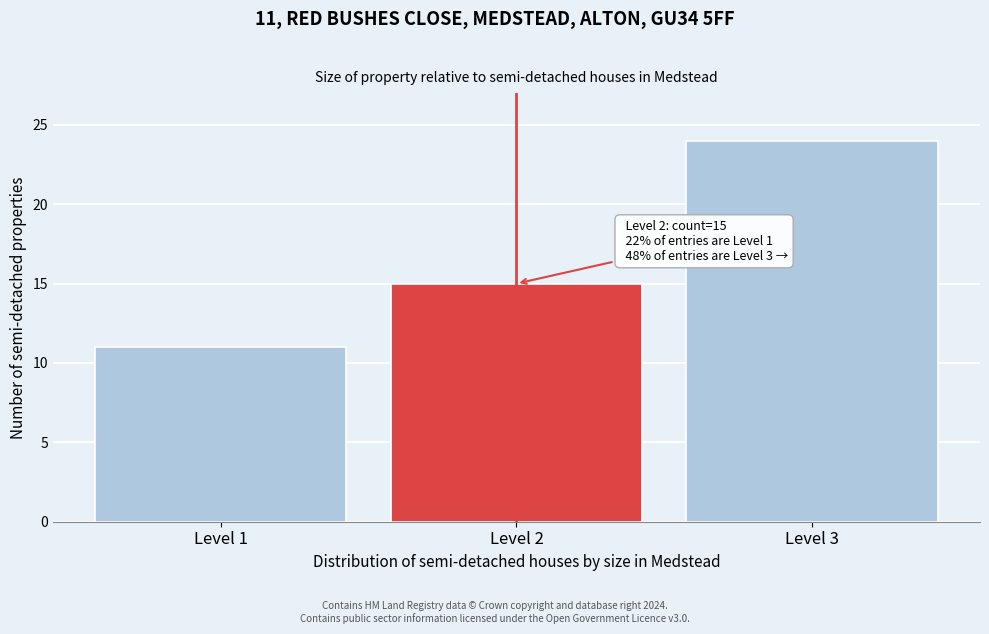

Reading left to right, list all the values displayed in this chart.

Level 1=11	Level 2=15	Level 3=24